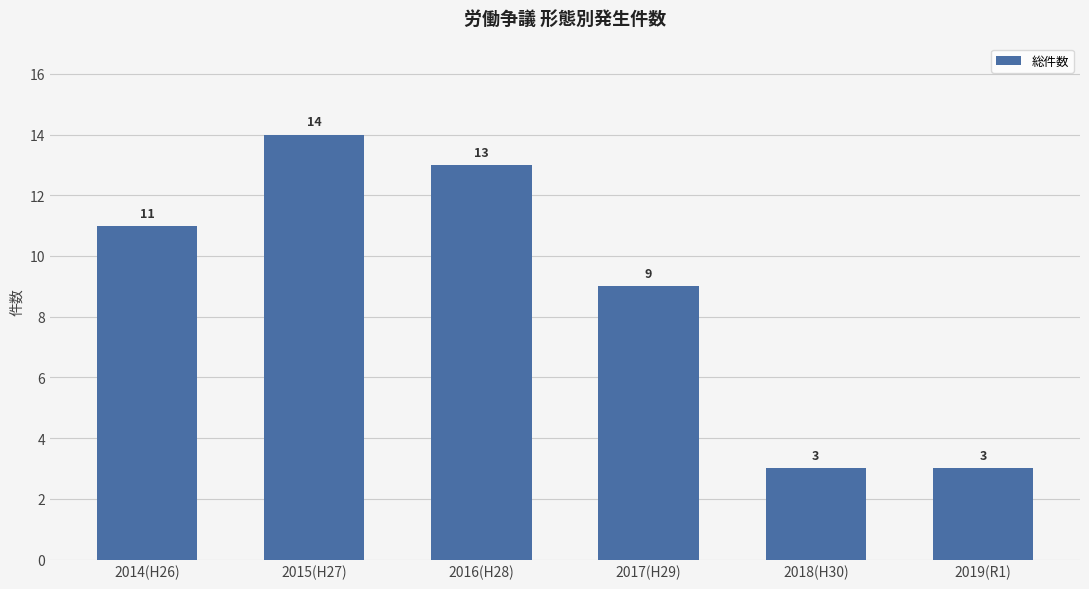

What is the greatest value displayed?

14